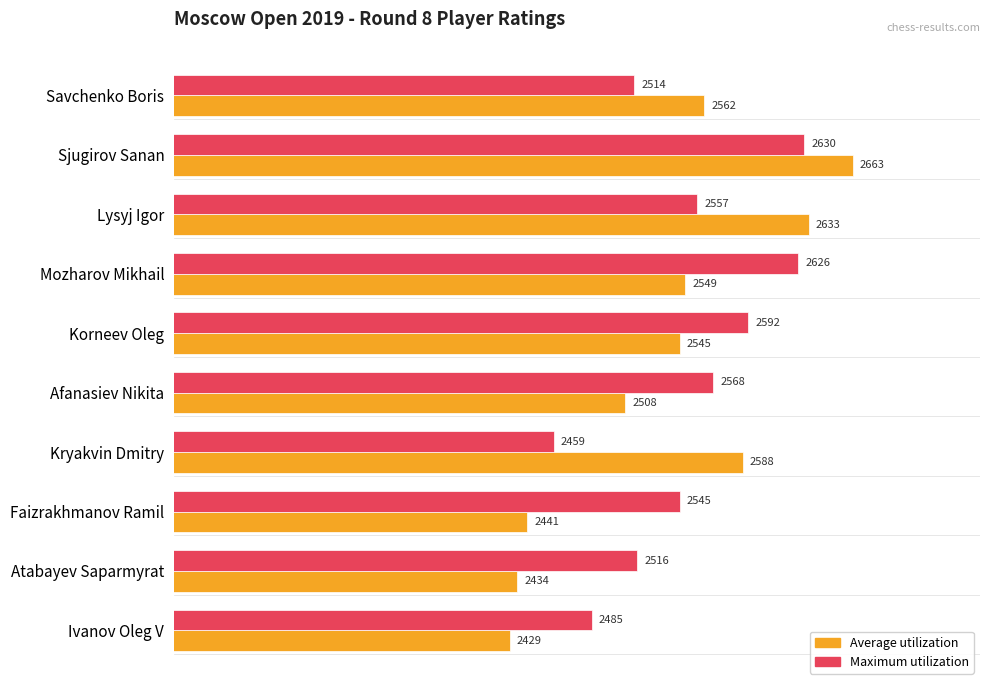

How many data points in Average utilization are less than 2549?

5